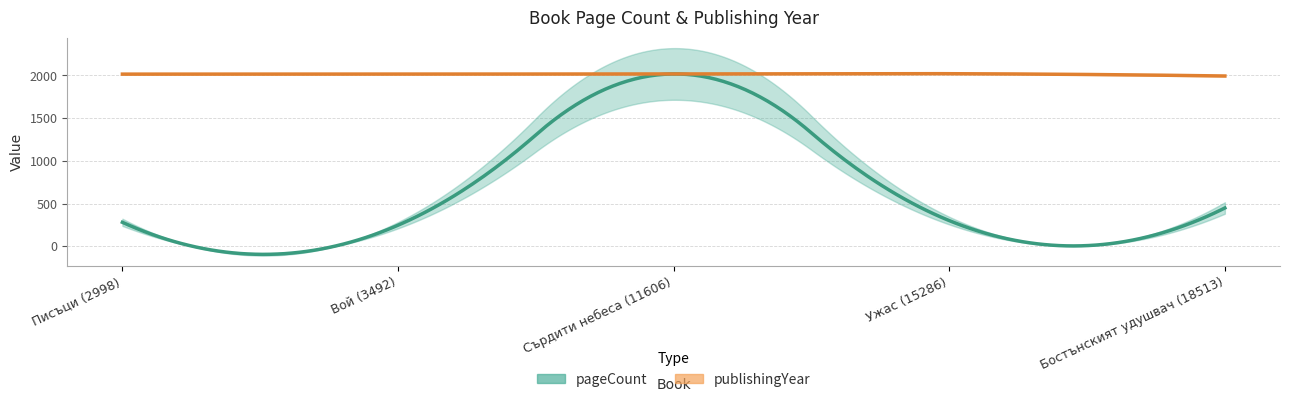

The value of publishingYear at Ужас (15286) is 3495. True or false?

False